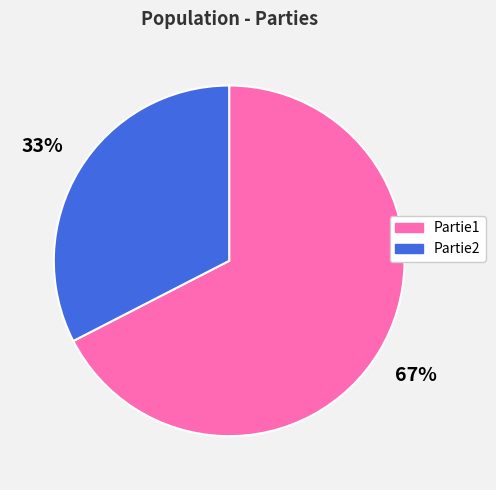

Approximately how many times larger is the value at Partie2 compared to Partie1?

0.5